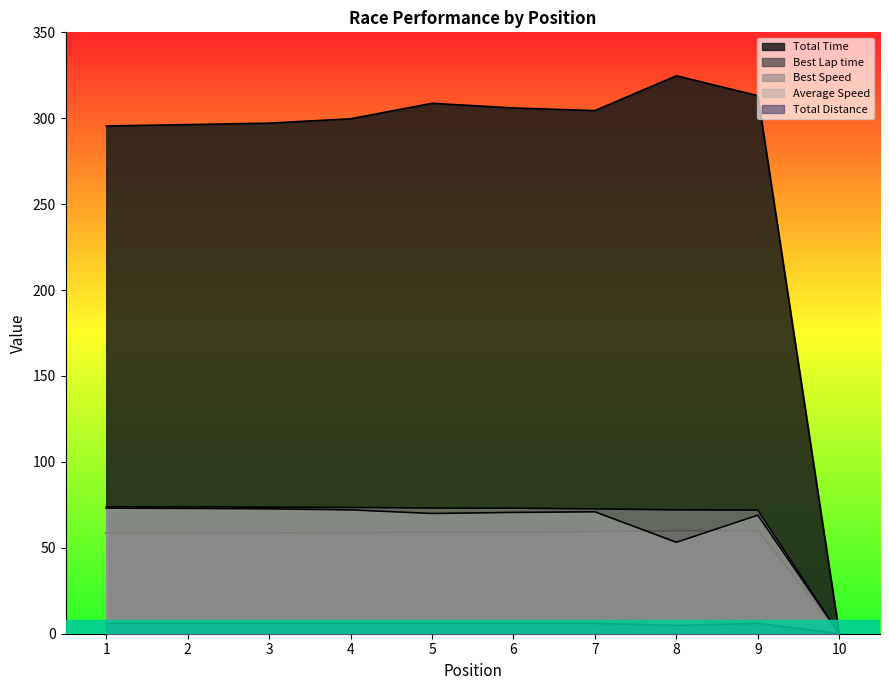

Where is Average Speed nearest to the value 36?

8